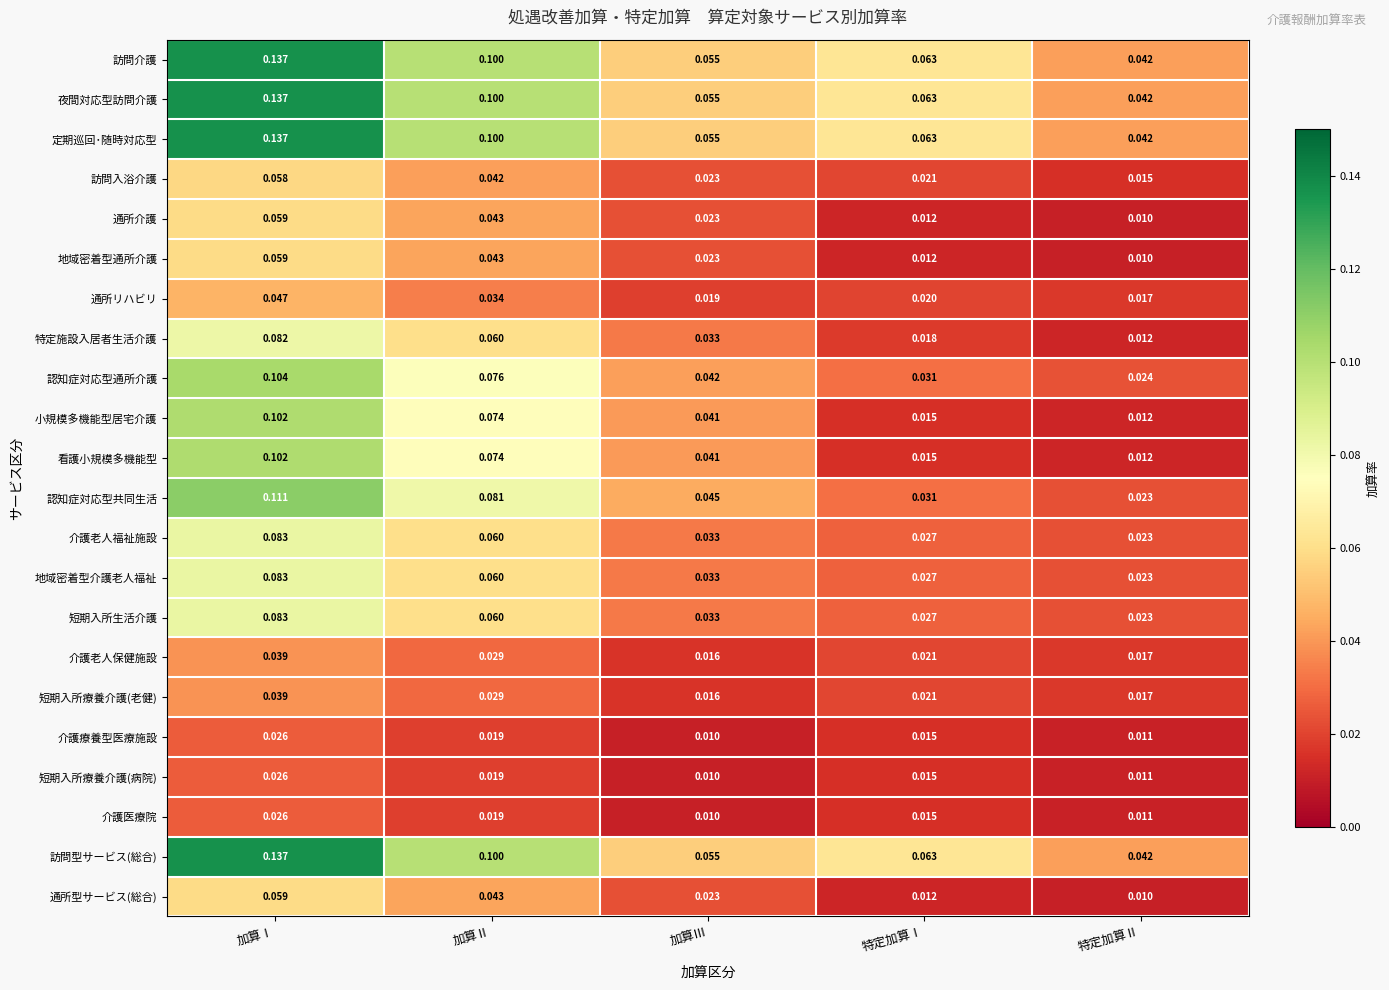

Which label corresponds to the largest value in the chart?

加算Ⅰ